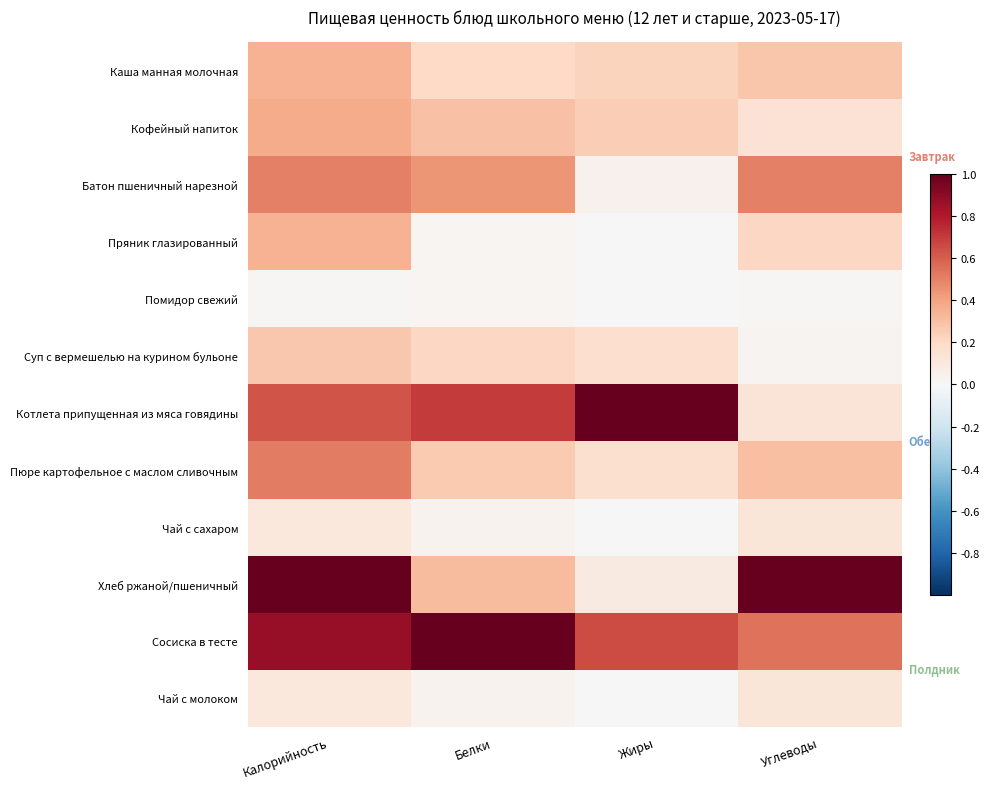

At which category does the chart reach its peak across all series?

Жиры